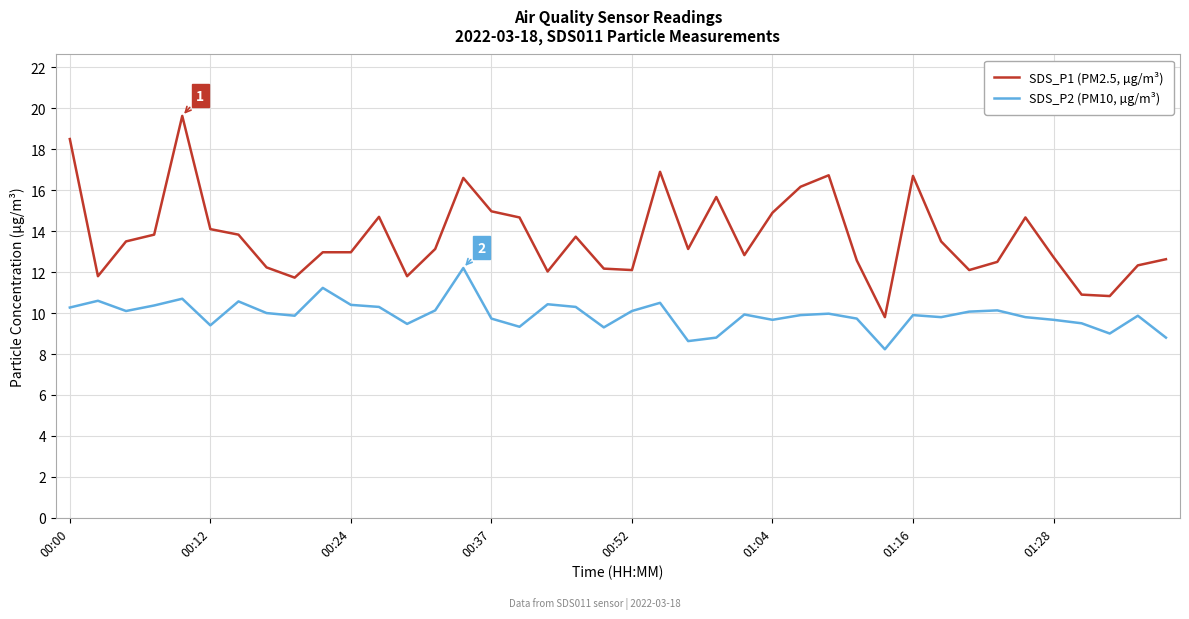

Which series has the largest total across all categories?

SDS_P1 (PM2.5, µg/m³)